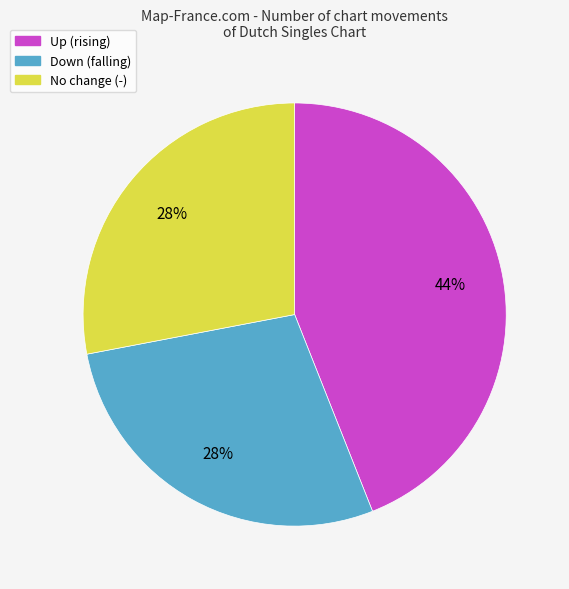

Is there any slice that represents more than half of the pie?

No